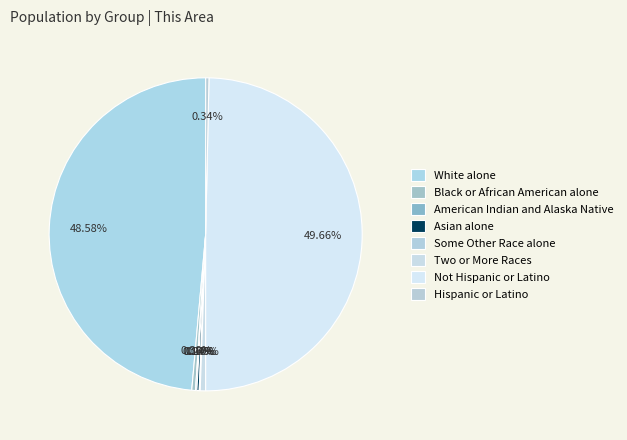

Count the number of slices in the pie.

9